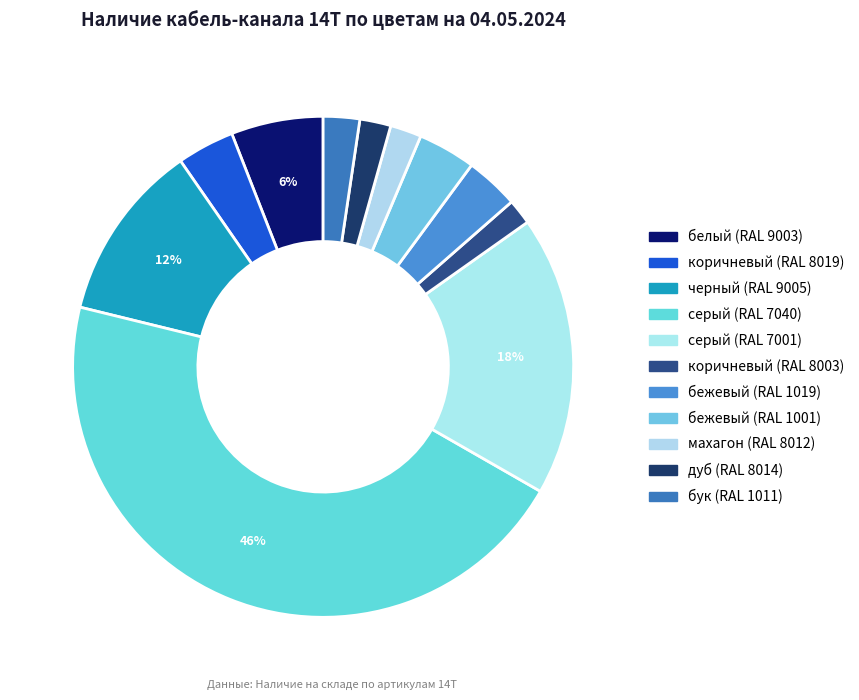

How many segments does this pie chart have?

11